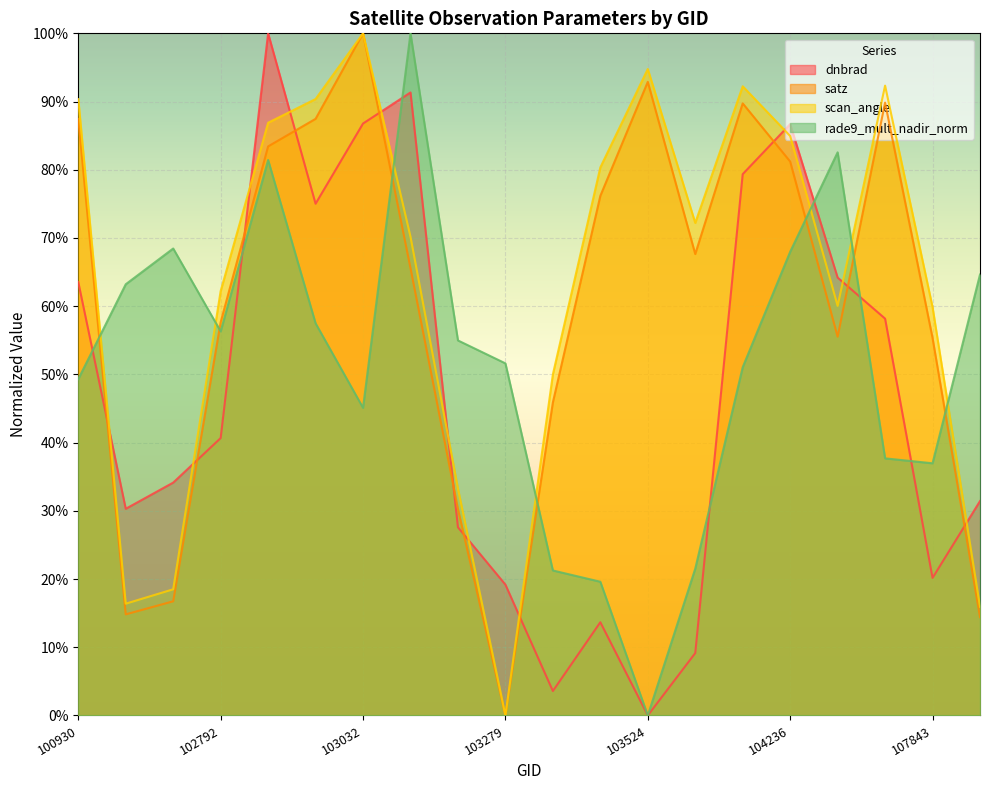

Rank the series at 104229 from highest to lowest value.

scan_angle, satz, dnbrad, rade9_mult_nadir_norm